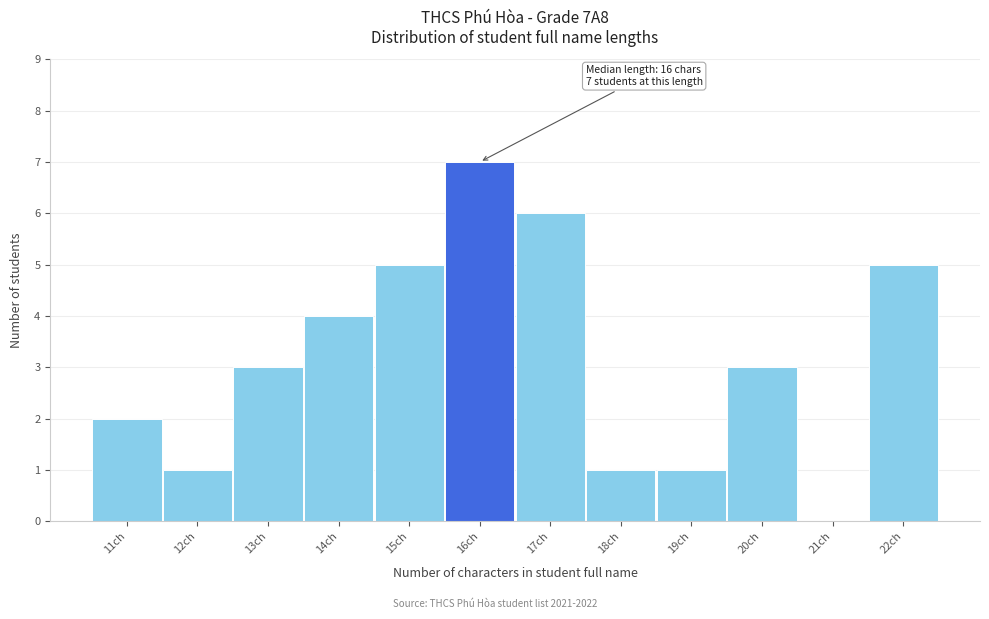

Which range on the x-axis has the tallest bar?

15.5 to 16.5